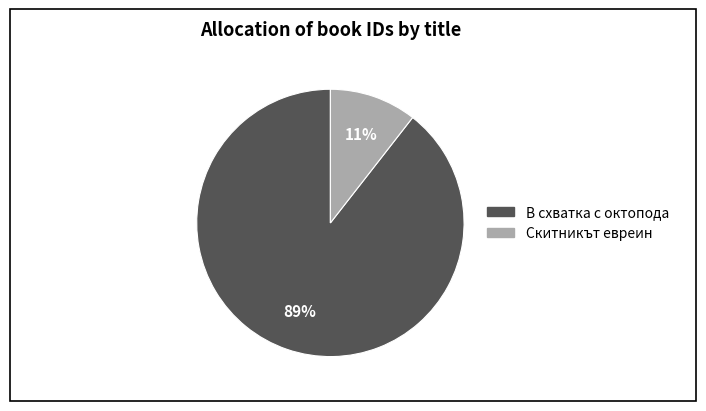

True or false: Скитникът евреин accounts for 25% of the total.

False